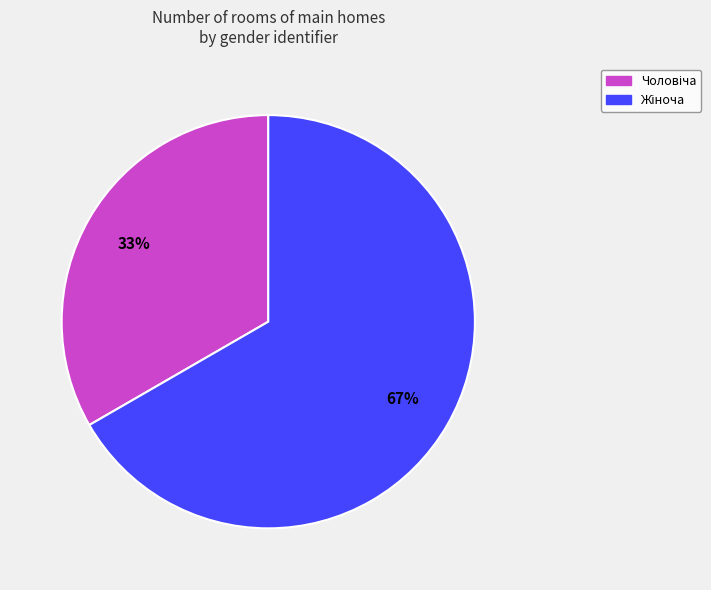

To the nearest percent, what is the average slice percentage?

50%